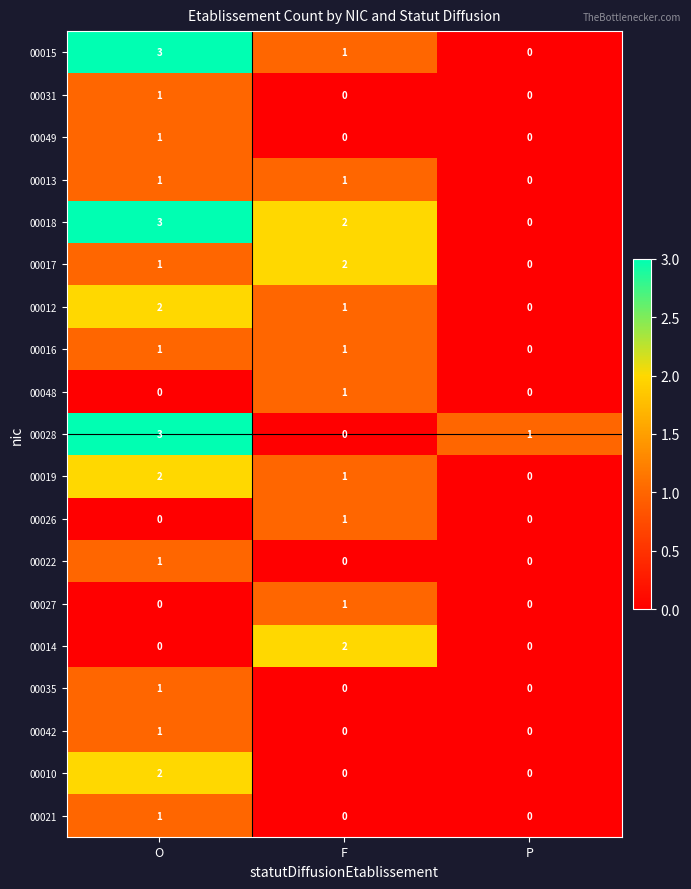

Is it true that 00022 equals 0 at F?

True